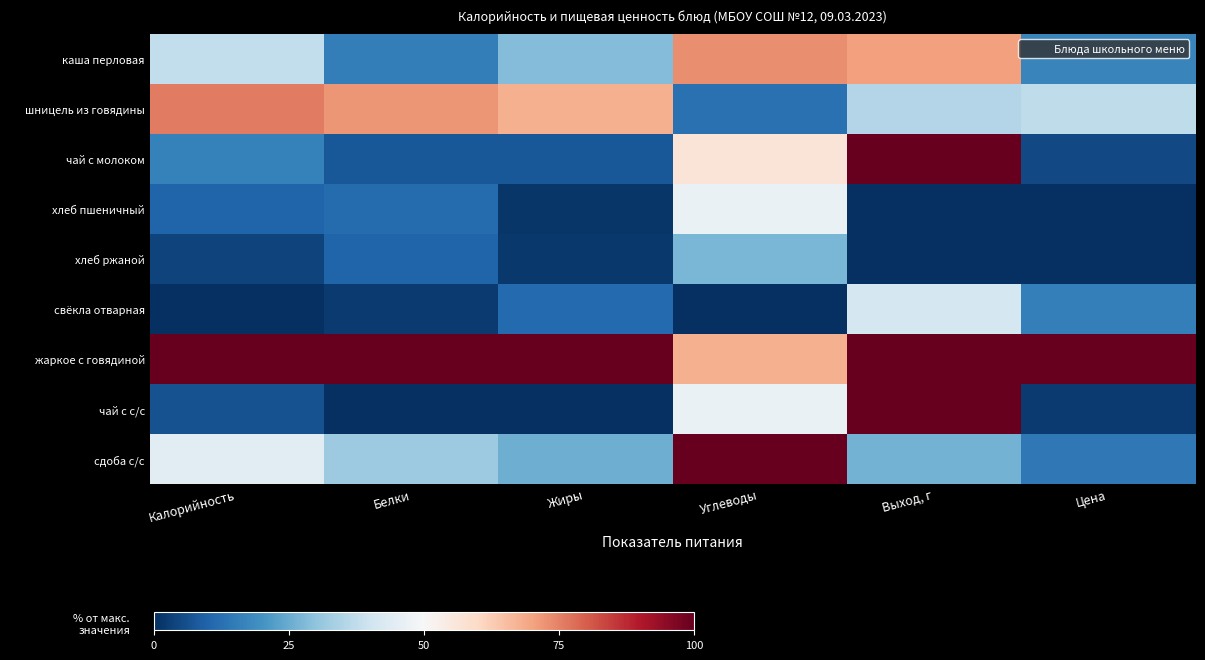

Reading right to left, what are all the values shown in this chart?

каша перловая: Цена=17.0	Выход, г=70.6	Углеводы=73.4	Жиры=28.5	Белки=15.4	Калорийность=37.6
шницель из говядины: Цена=37.4	Выход, г=35.3	Углеводы=12.7	Жиры=67.6	Белки=72.0	Калорийность=76.0
чай с молоком: Цена=5.0	Выход, г=100.0	Углеводы=56.5	Жиры=7.7	Белки=7.7	Калорийность=16.2
хлеб пшеничный: Цена=0.0	Выход, г=0.0	Углеводы=46.8	Жиры=1.3	Белки=11.5	Калорийность=9.8
хлеб ржаной: Цена=0.0	Выход, г=0.0	Углеводы=27.0	Жиры=1.9	Белки=9.8	Калорийность=3.7
свёкла отварная: Цена=15.6	Выход, г=41.2	Углеводы=0.0	Жиры=11.1	Белки=2.2	Калорийность=0.0
жаркое с говядиной: Цена=100.0	Выход, г=100.0	Углеводы=67.9	Жиры=100.0	Белки=100.0	Калорийность=100.0
чай с с/с: Цена=2.0	Выход, г=100.0	Углеводы=46.8	Жиры=0.0	Белки=0.0	Калорийность=6.5
сдоба с/с: Цена=14.3	Выход, г=26.5	Углеводы=100.0	Жиры=25.6	Белки=31.9	Калорийность=44.2